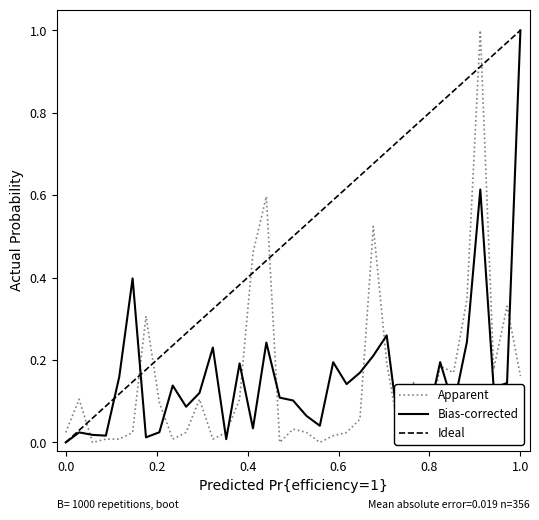

List the series in order of their peak value, highest first.

Ideal, Bias-corrected, Apparent